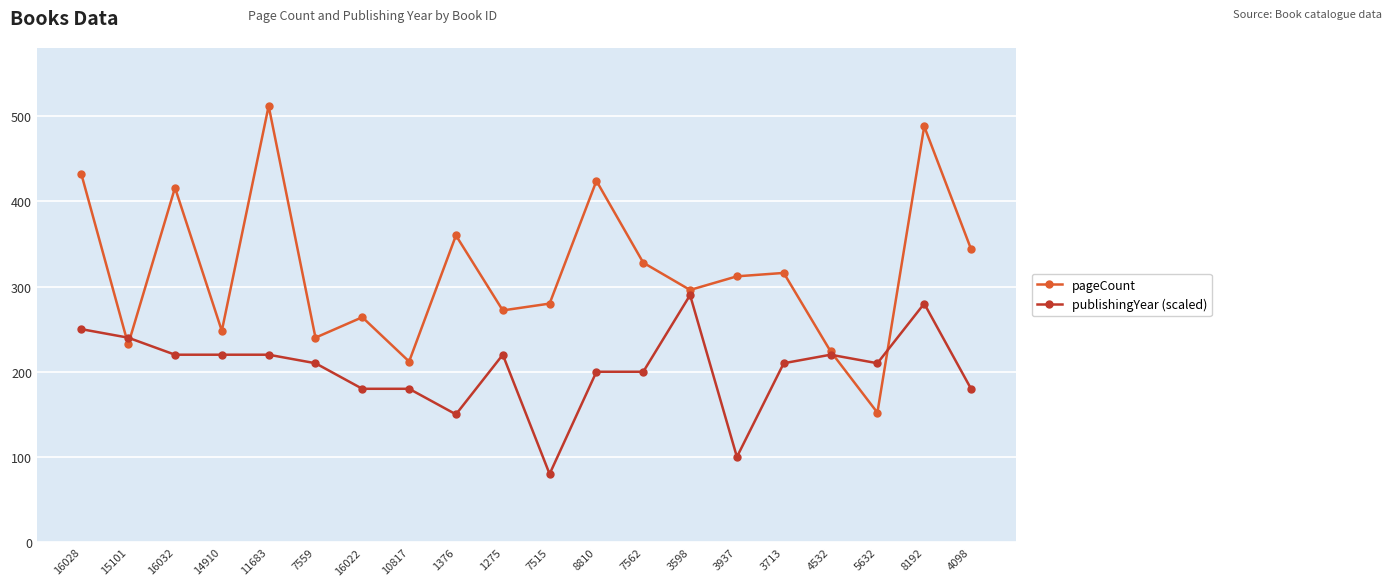

True or false: pageCount has more than 1 points higher than both neighbors.

True